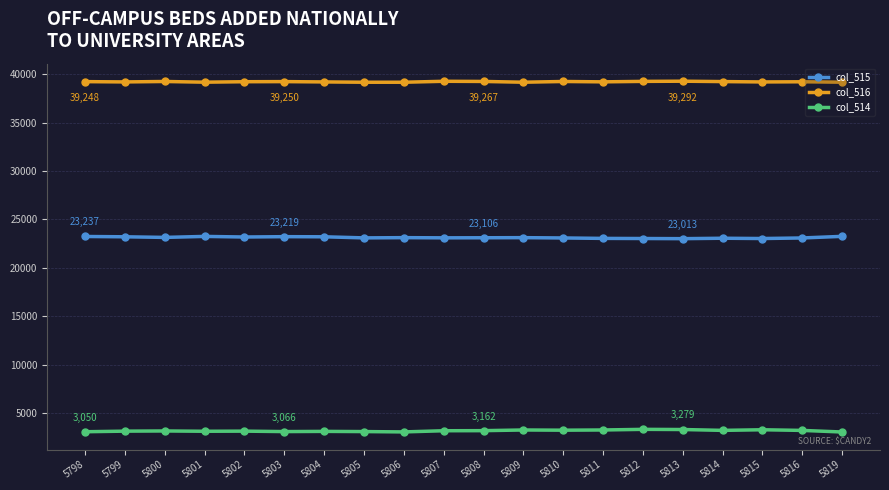

What is the minimum value shown in the chart?

3023